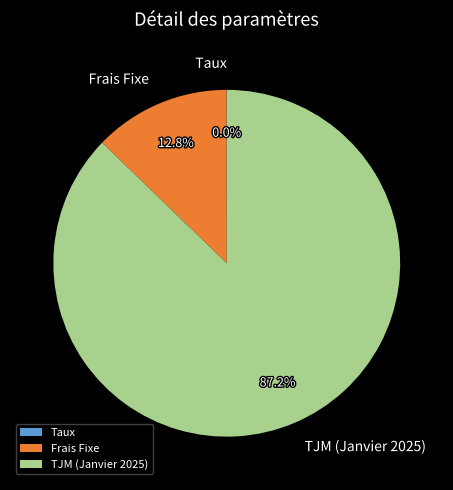

Combined, what portion of the pie is TJM (Janvier 2025) and Frais Fixe?

100.0%